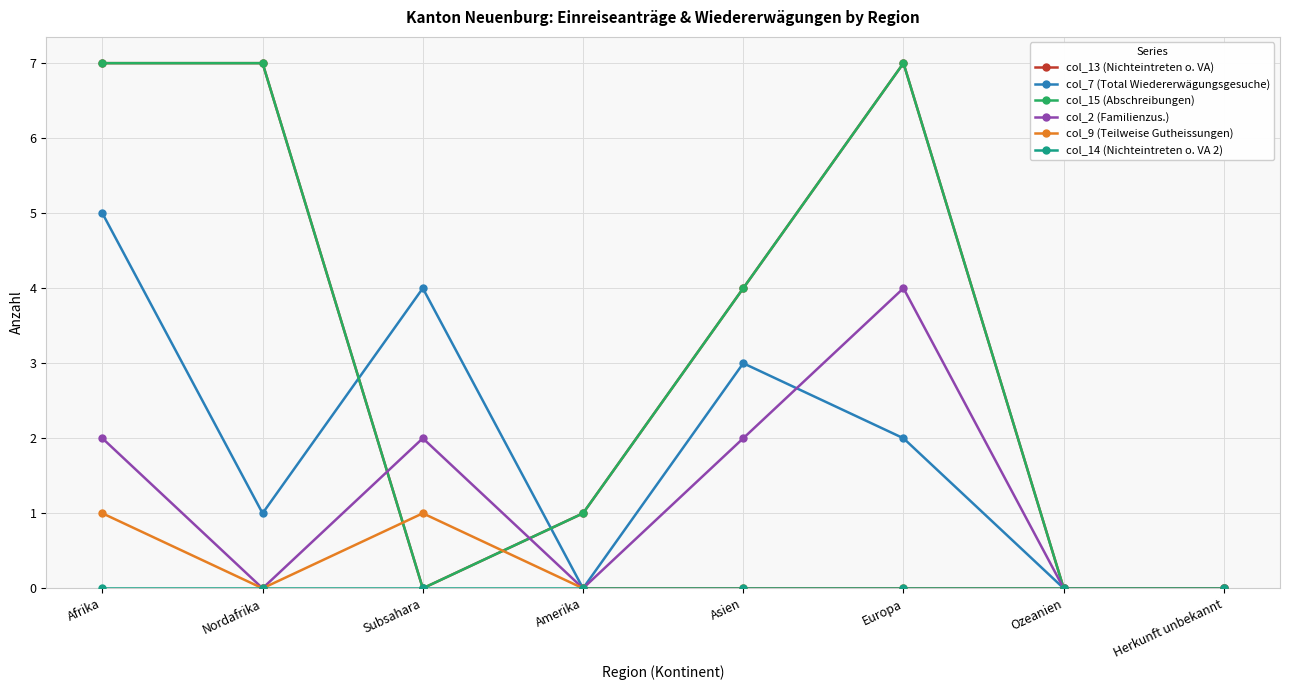

Between Afrika and Subsahara, which series saw the biggest shift?

col_13 (Nichteintreten o. VA)